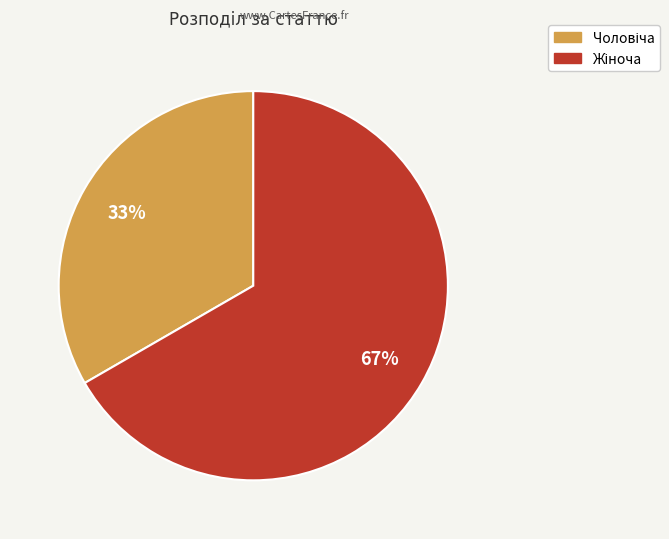

How many slices are in this pie chart?

2